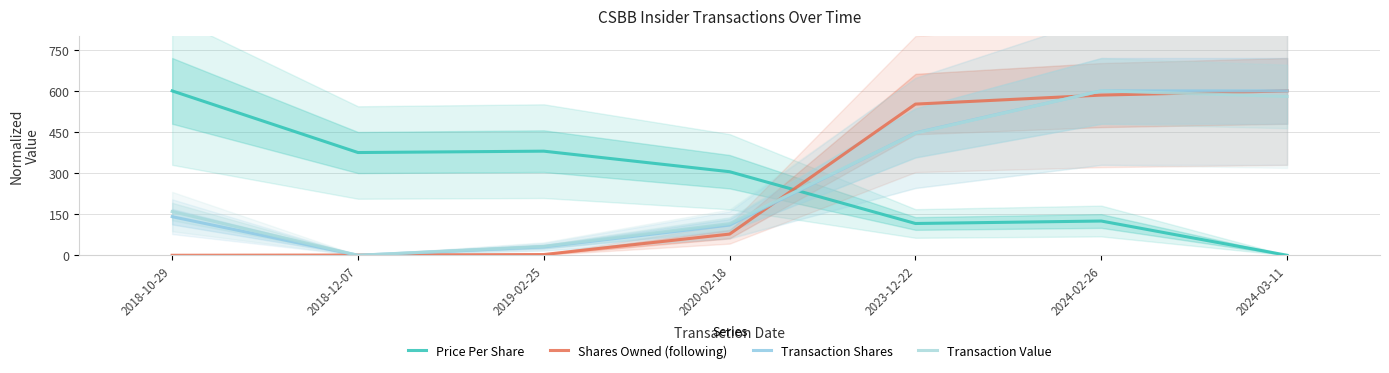

How many data points in Transaction Shares are less than 140?

3